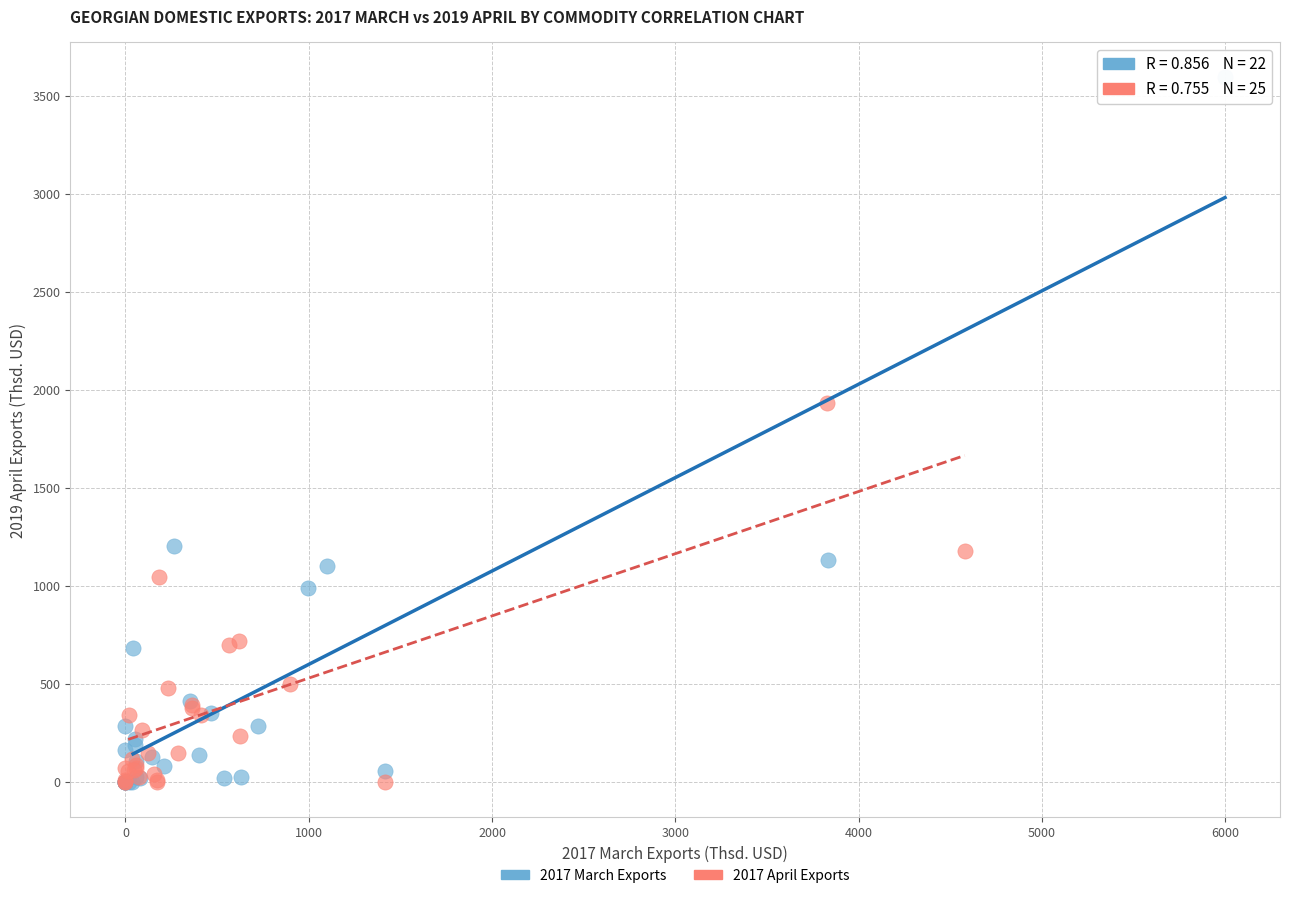

Which series reaches the maximum Y coordinate?

2017 March Exports